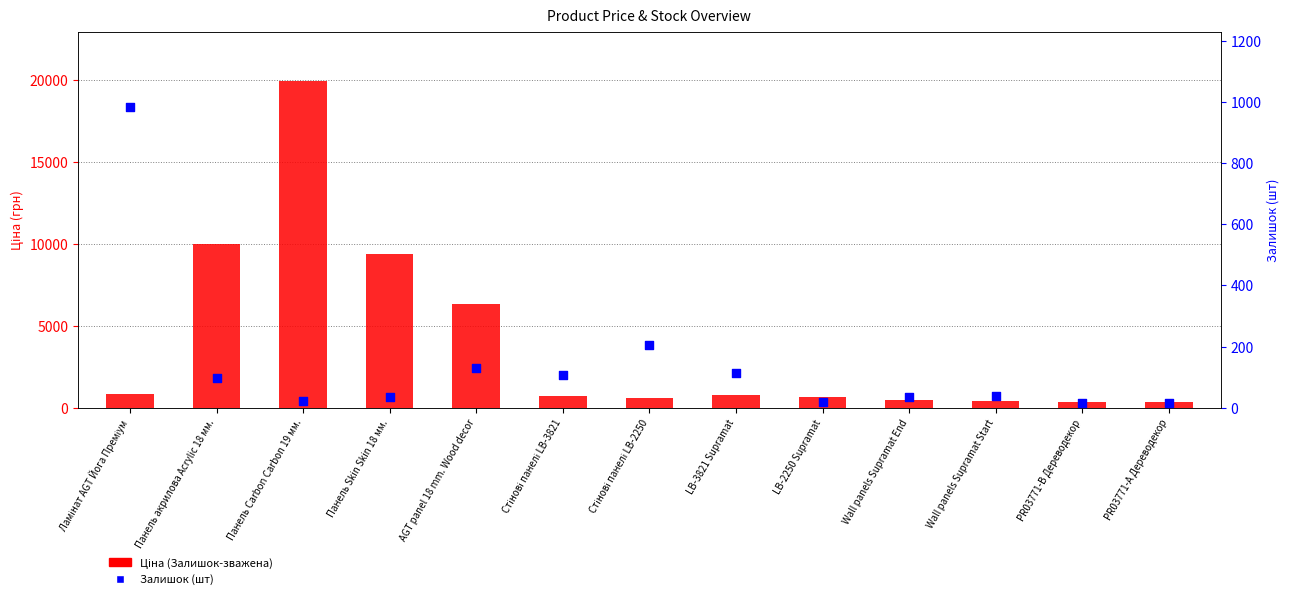

Is the value of Ціна (Залишок-зважена) at Стінові панелі LB-2250 greater than the value of Залишок (шт) at Ламінат AGT Йога Преміум?

No